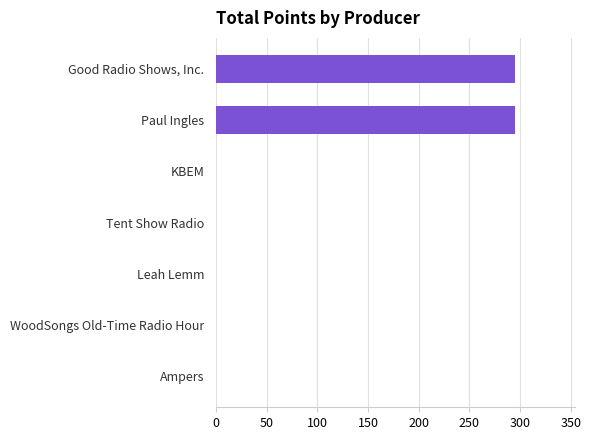

Reading bottom to top, transcribe all the data shown in this chart.

Ampers=0	WoodSongs Old-Time Radio Hour=0	Leah Lemm=0	Tent Show Radio=0	KBEM=0	Paul Ingles=295	Good Radio Shows, Inc.=295